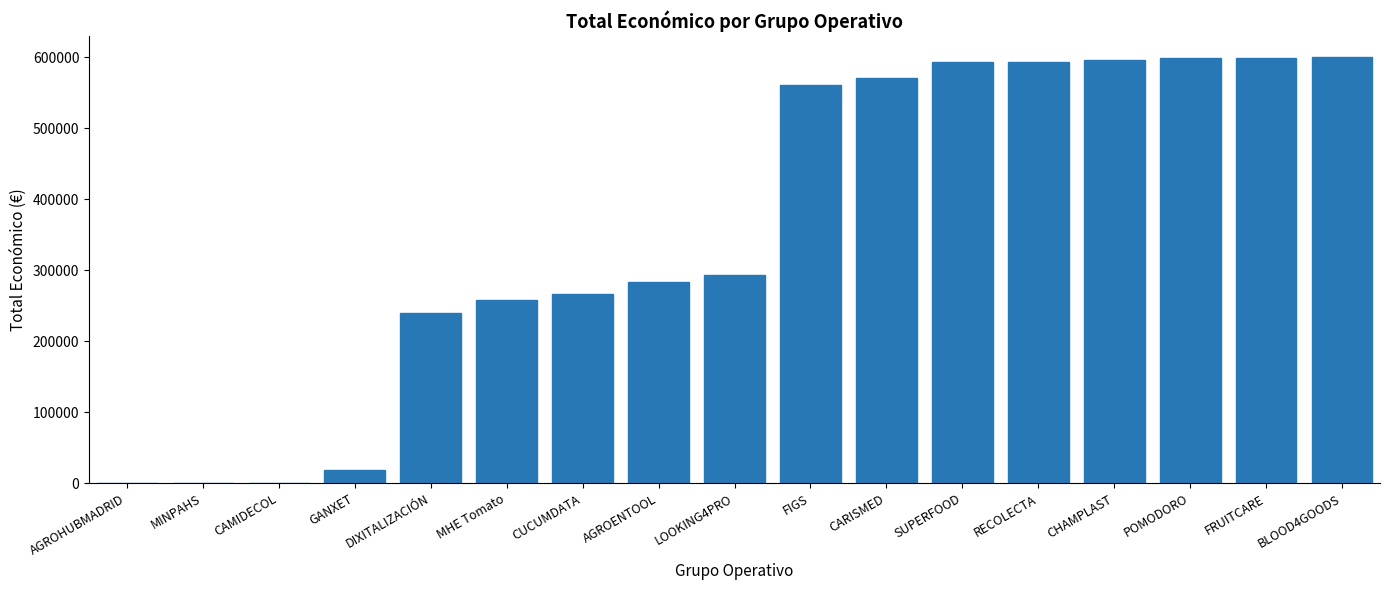

Which has a higher value, DIXITALIZACIÓN or CHAMPLAST?

CHAMPLAST